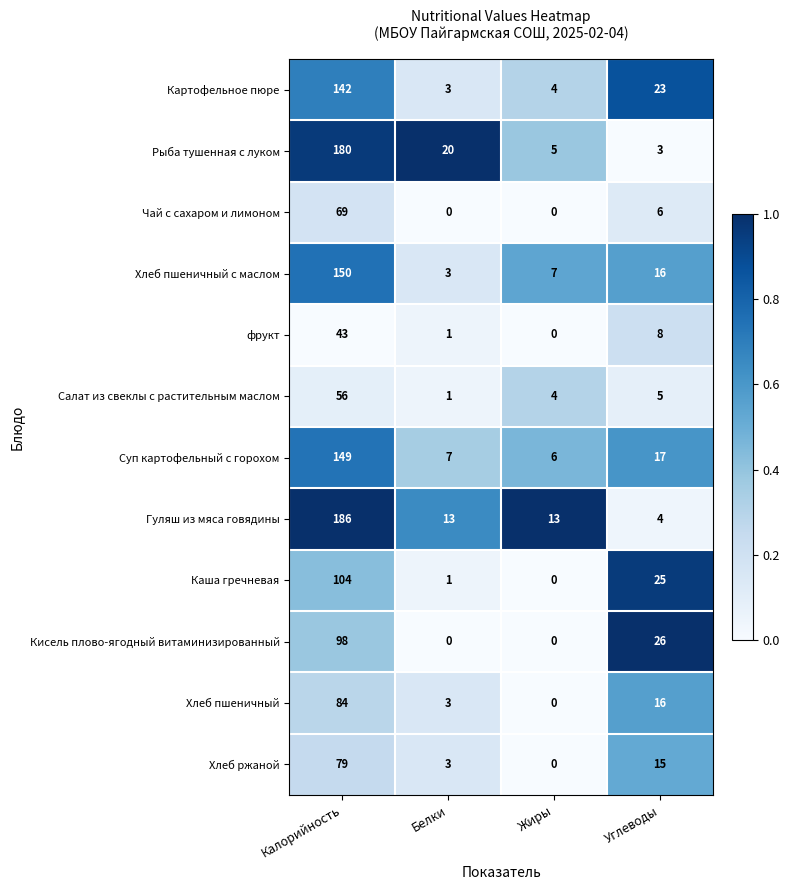

What is the difference between the highest and lowest values at Углеводы?

23